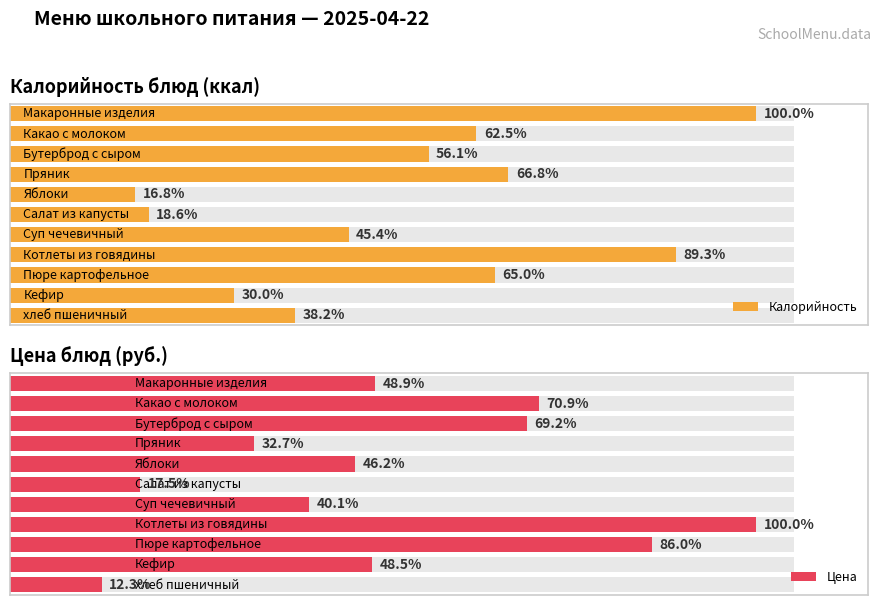

Reading left to right, transcribe all the data shown in this chart.

Калорийность: Макаронные изделия=280.0	Какао с молоком=175.0	Бутерброд с сыром=157.0	Пряник=187.0	Яблоки=47.0	Салат из капусты=52.0	Суп чечевичный=127.0	Котлеты из говядины=250.0	Пюре картофельное=182.0	Кефир=84.0	хлеб пшеничный=107.0
Цена: Макаронные изделия=14.6	Какао с молоком=21.1	Бутерброд с сыром=20.7	Пряник=9.8	Яблоки=13.8	Салат из капусты=5.2	Суп чечевичный=12.0	Котлеты из говядины=29.9	Пюре картофельное=25.7	Кефир=14.5	хлеб пшеничный=3.7